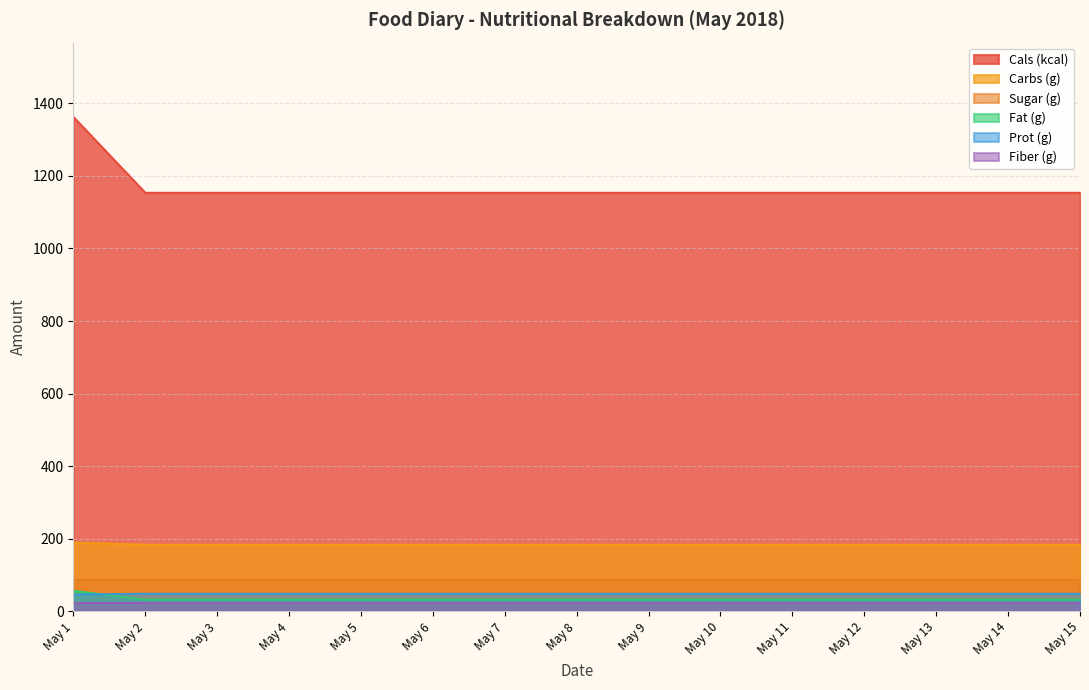

Is the value of Fat (g) at May 5 greater than the value of Sugar (g) at May 2?

No